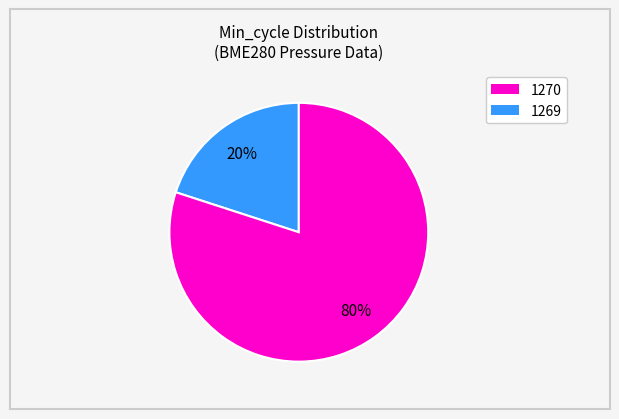

To the nearest percent, what is the average slice percentage?

50%